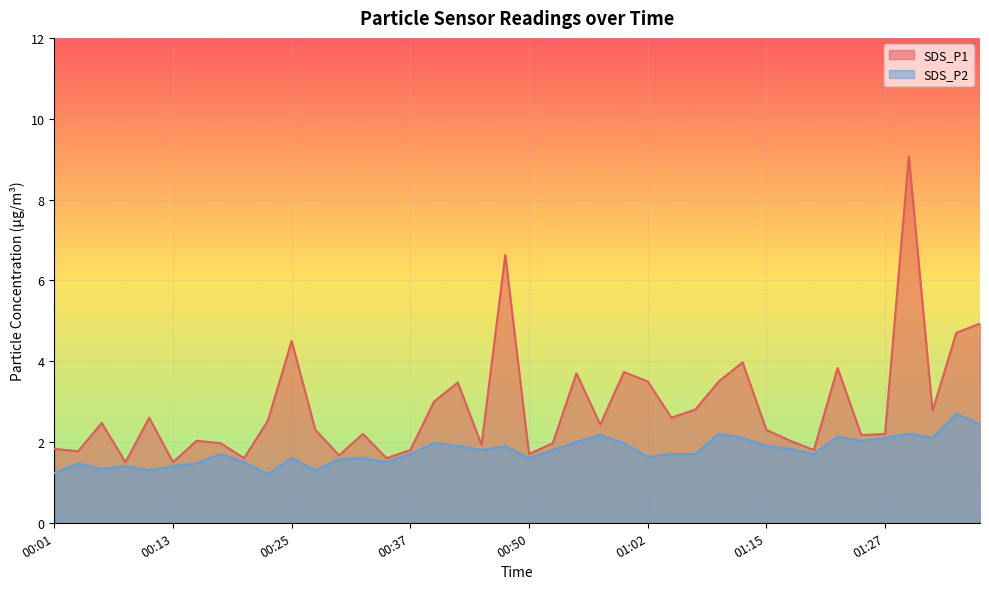

Reading left to right, list all the values displayed in this chart.

SDS_P1: 1.8	1.8	2.5	1.5	2.6	1.5	2.0	2.0	1.6	2.5	4.5	2.3	1.7	2.2	1.6	1.8	3.0	3.5	1.9	6.6	1.7	2.0	3.7	2.4	3.7	3.5	2.6	2.8	3.5	4.0	2.3	2.0	1.8	3.8	2.2	2.2	9.1	2.8	4.7	4.9
SDS_P2: 1.2	1.5	1.3	1.4	1.3	1.4	1.5	1.7	1.5	1.2	1.6	1.3	1.6	1.6	1.5	1.7	2.0	1.9	1.8	1.9	1.6	1.8	2.0	2.2	2.0	1.6	1.7	1.7	2.2	2.1	1.9	1.8	1.7	2.1	2.0	2.1	2.2	2.1	2.7	2.4